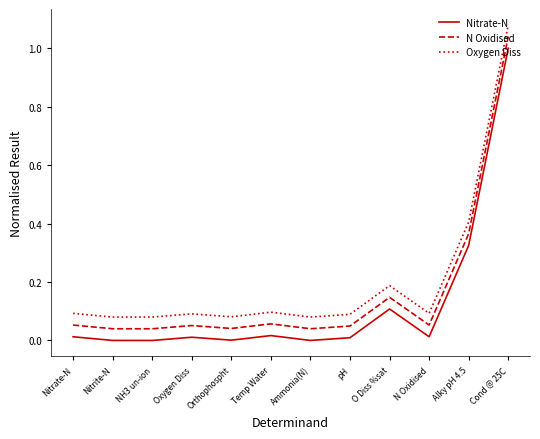

Which category has the highest value in the Oxygen Diss series?

Cond @ 25C